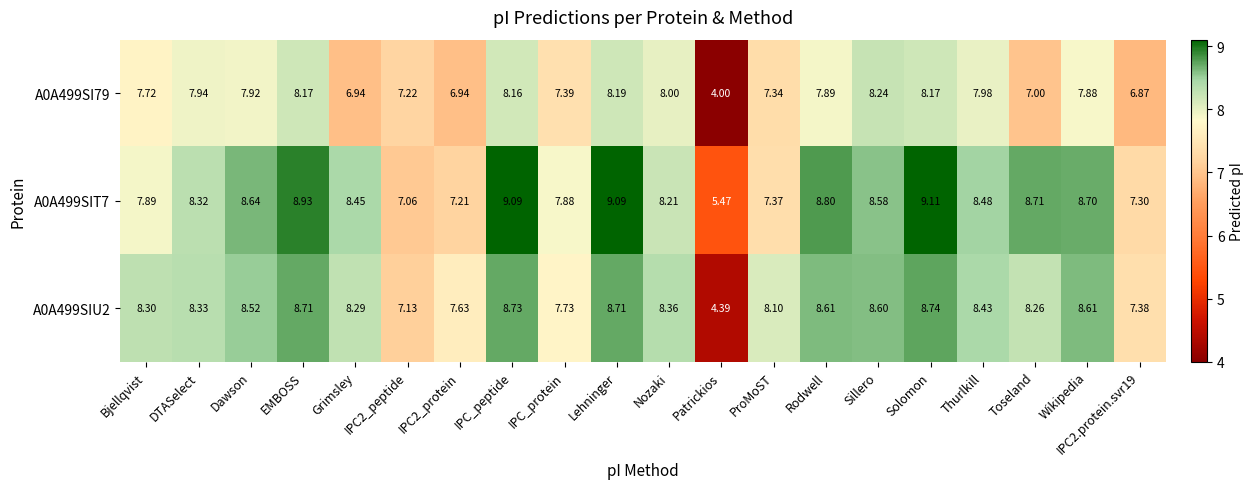

How many values in the A0A499SI79 series are below 7?

4